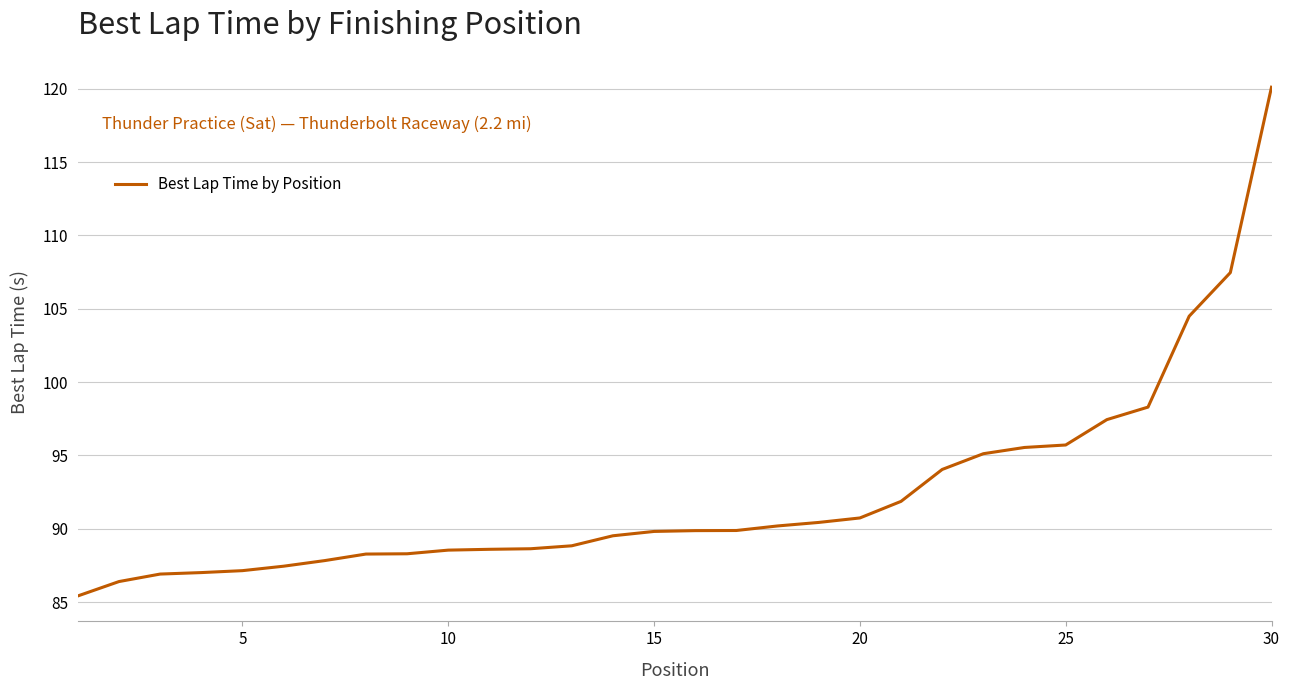

What is the sum of all values?

2769.8